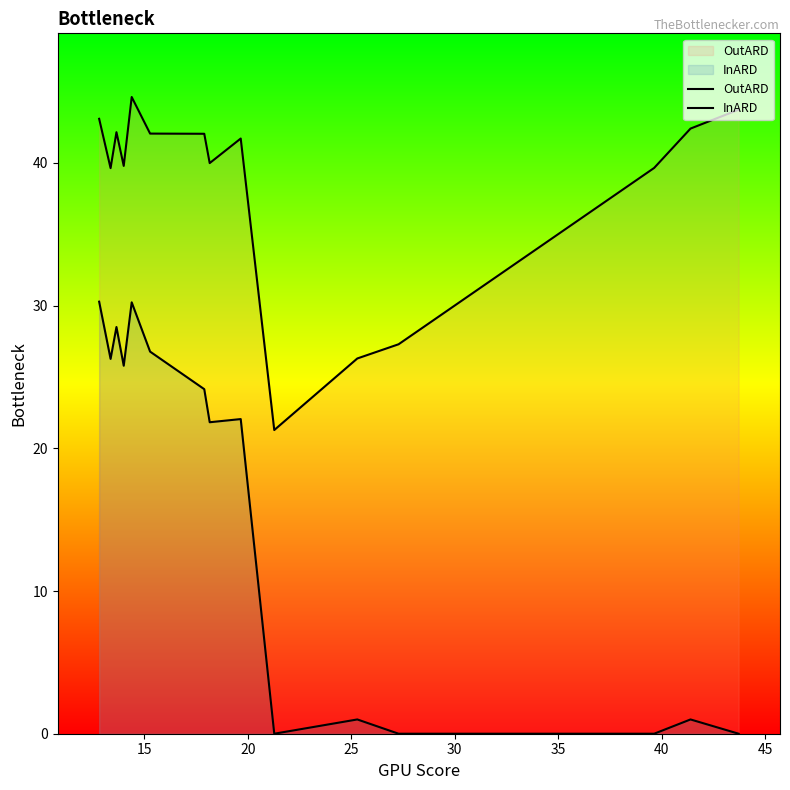

Rank the series by their average value, from lowest to highest.

InARD, OutARD